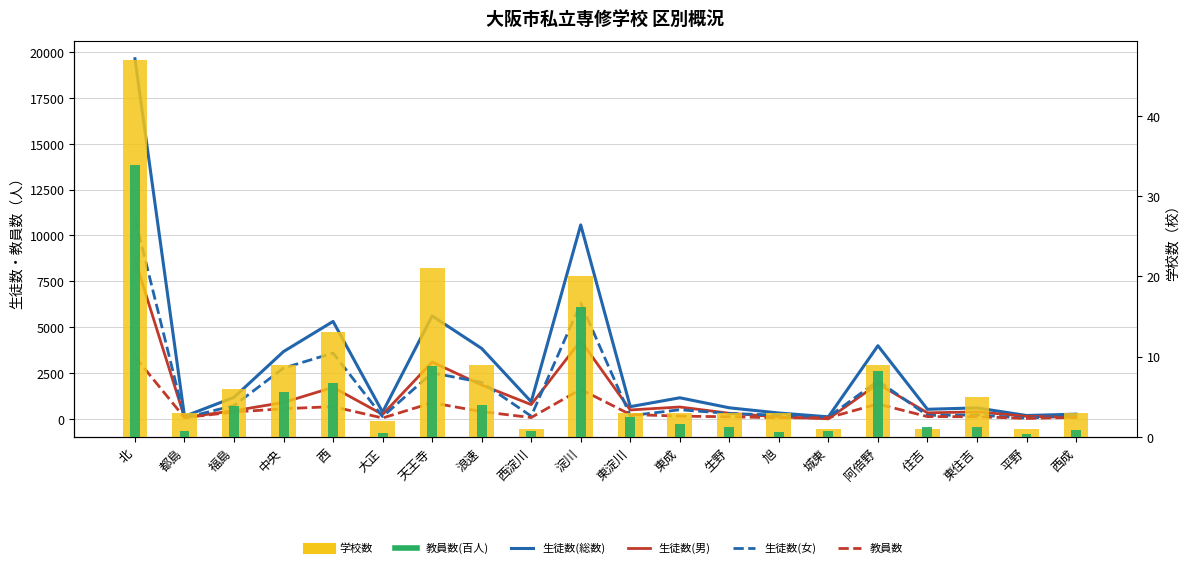

How many values in the 生徒数(男) series exceed 490?

9